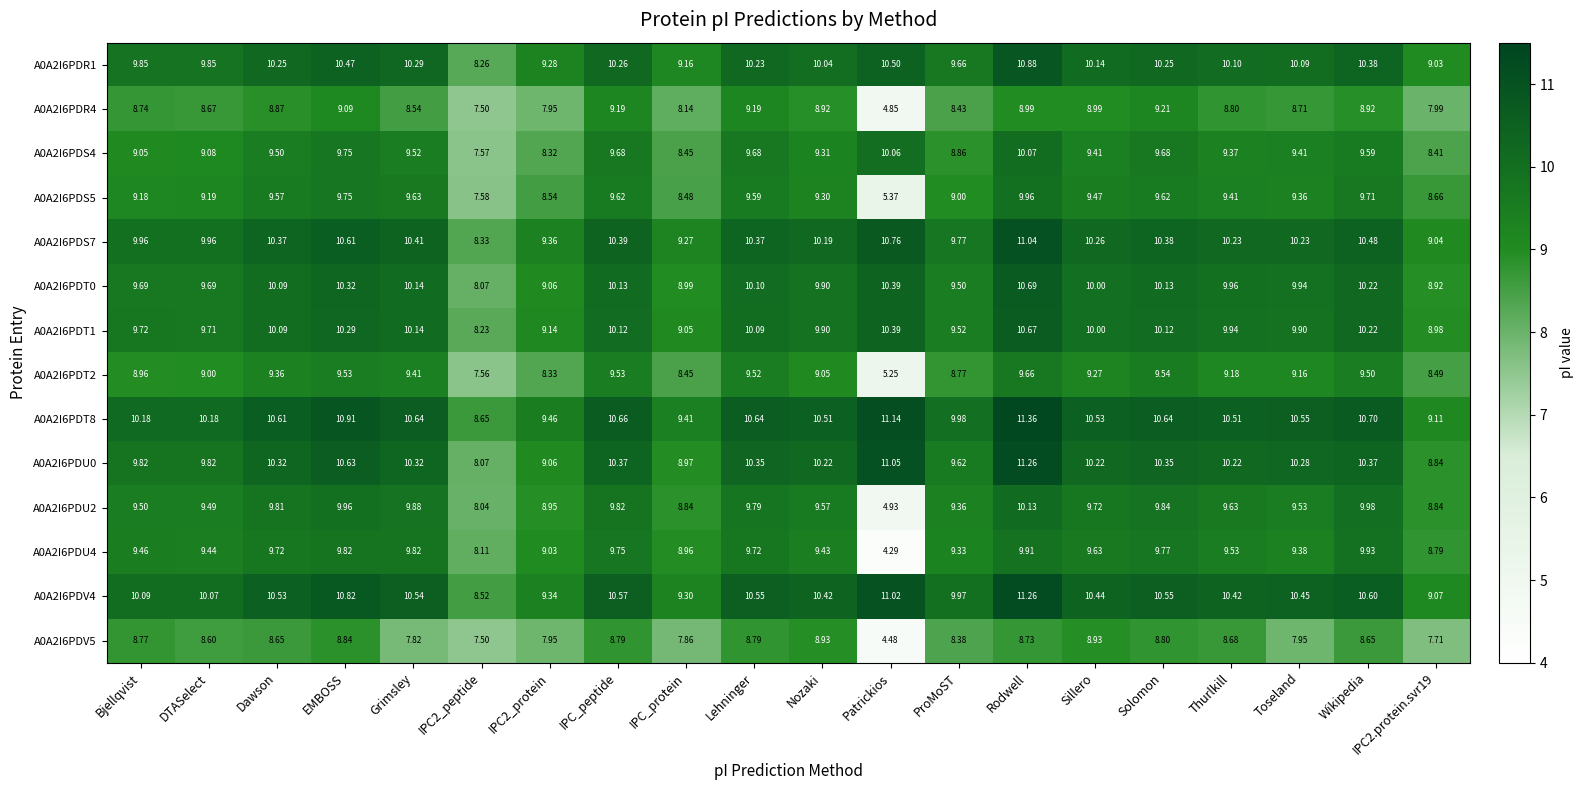

At which category does the chart reach its peak across all series?

Rodwell